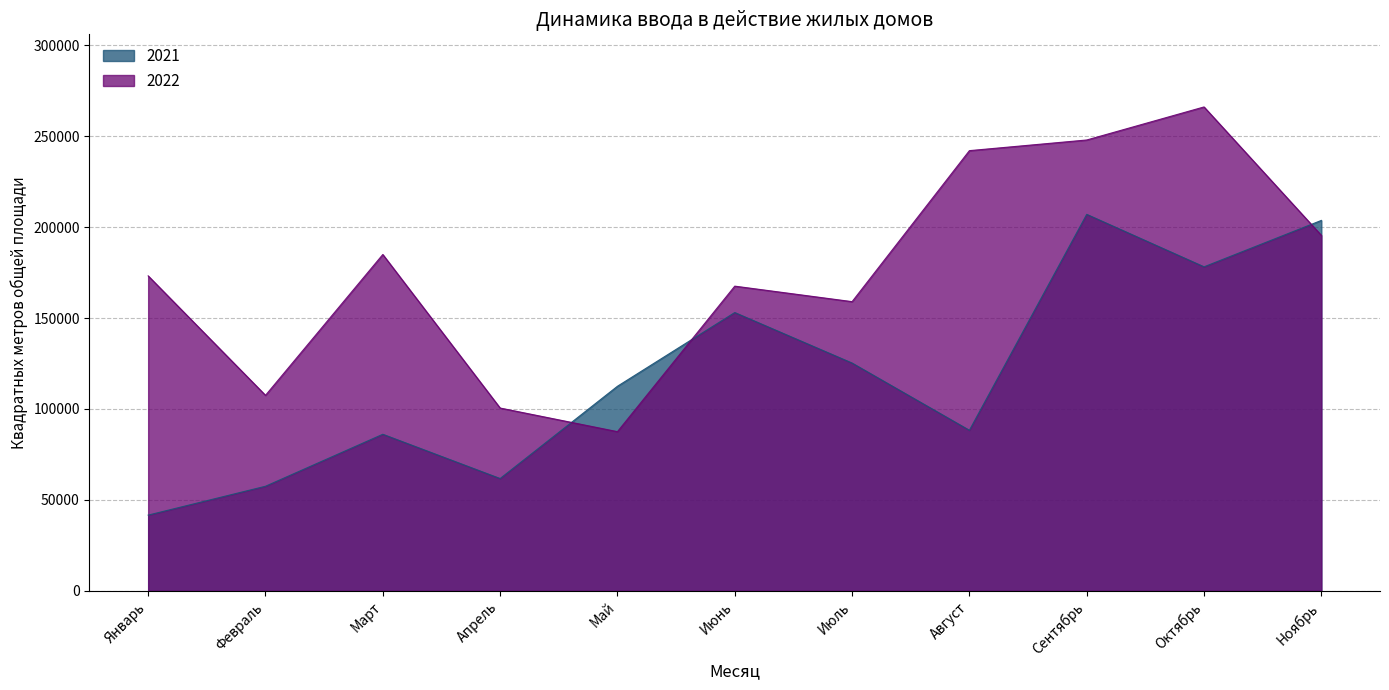

What is the value of the 2021 point at the 6th from the left?

153019